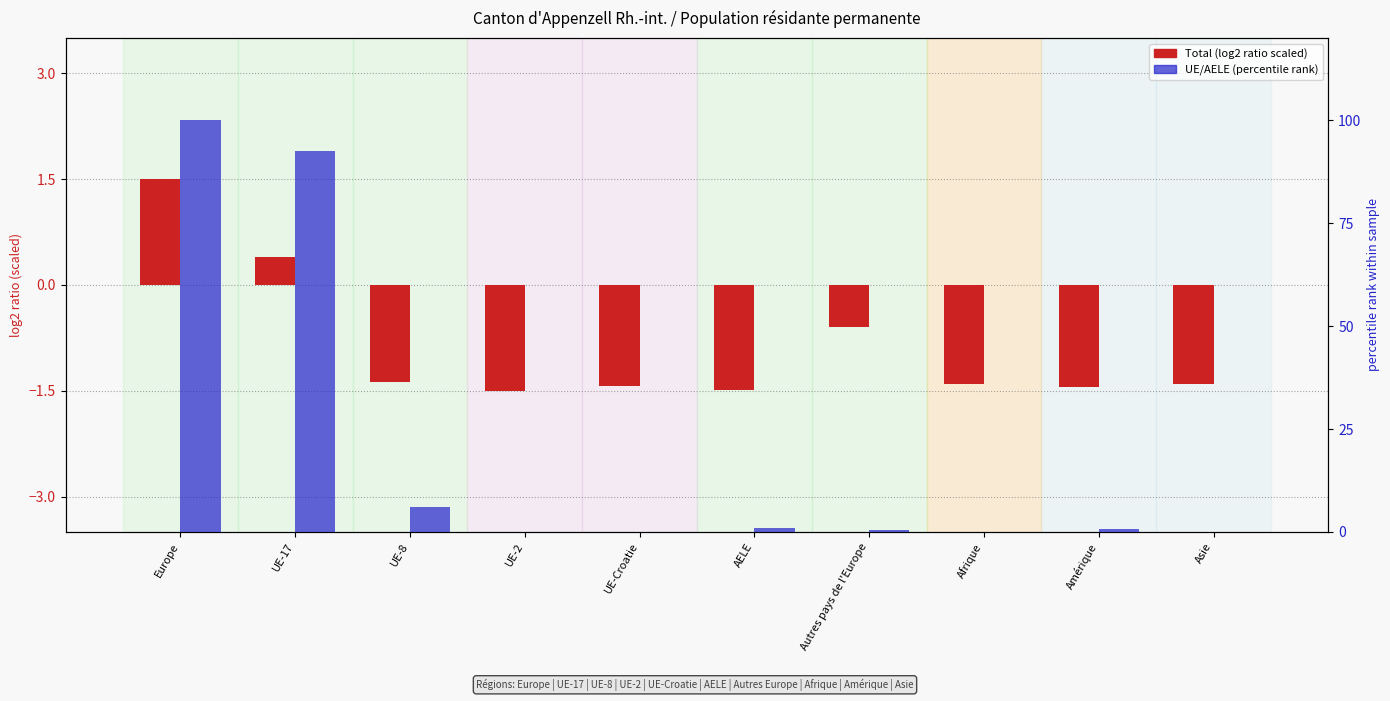

At how many categories does at least one series exceed 10?

2